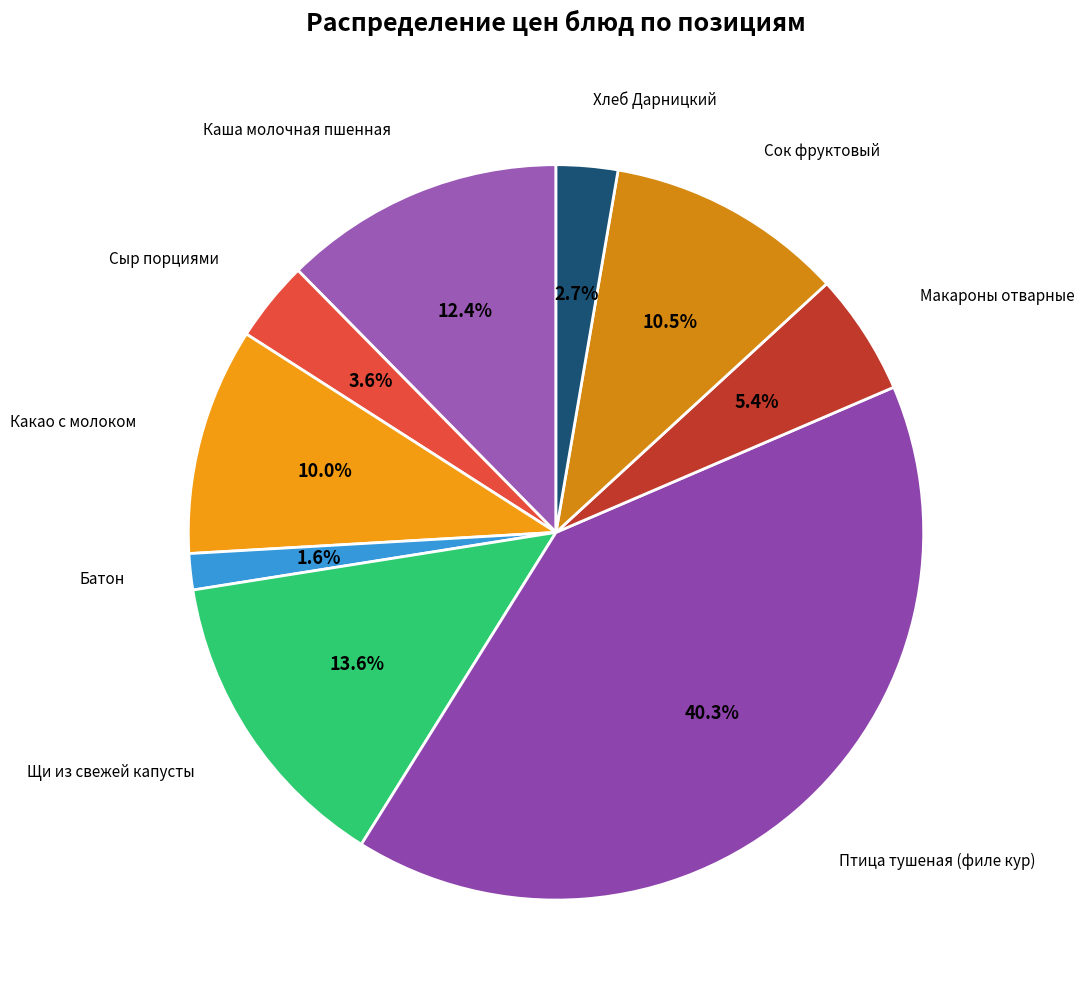

Does any single category account for the majority?

No